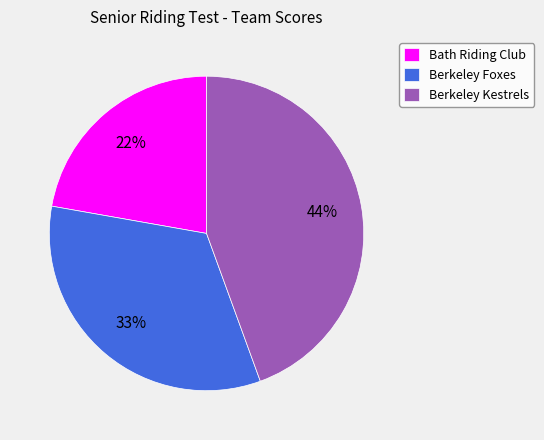

How many segments does this pie chart have?

3